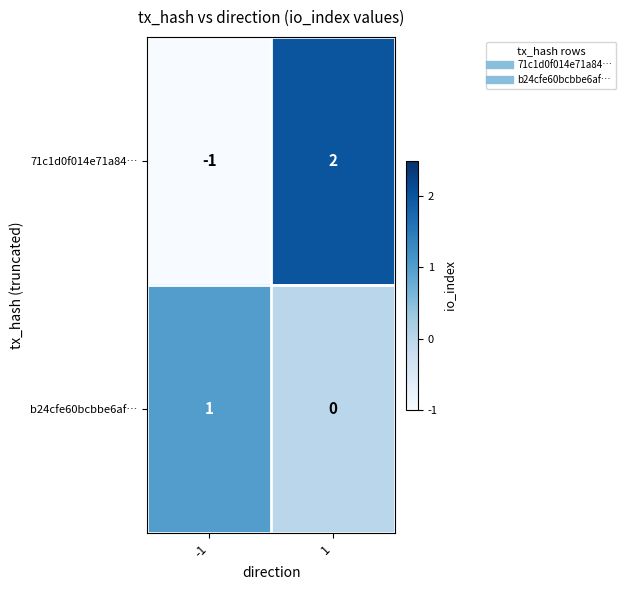

What is the difference between the highest and lowest values at 1?

2